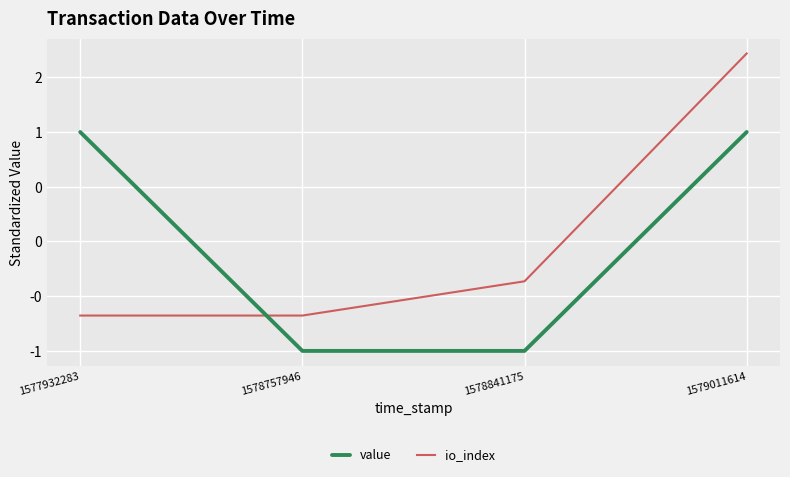

Is this an area chart (filled region under the line)?

No